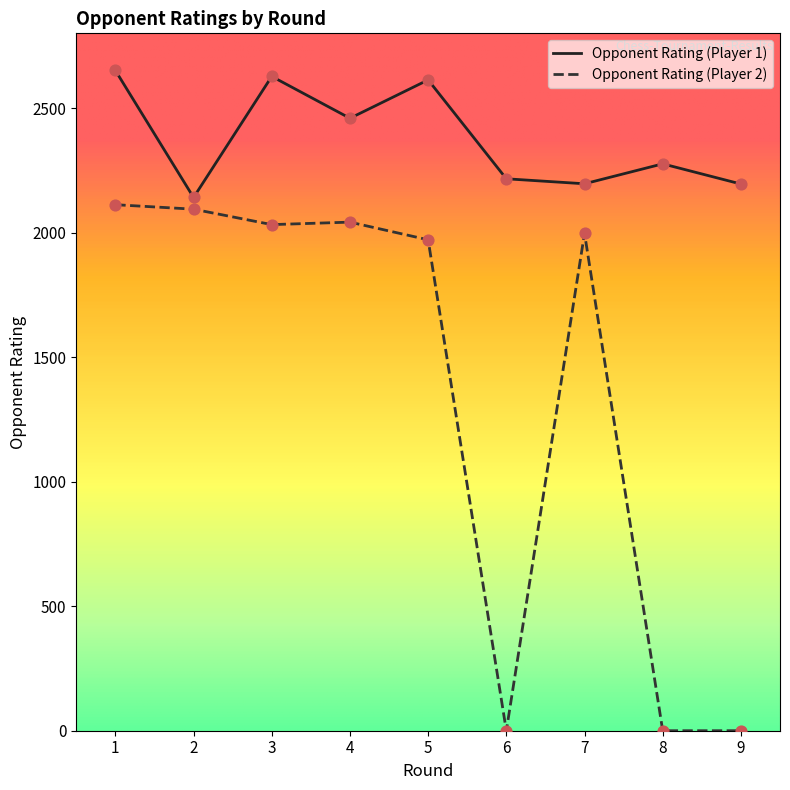

Is the value of Opponent Rating (Player 1) at 2 greater than the value of Opponent Rating (Player 2) at 4?

Yes